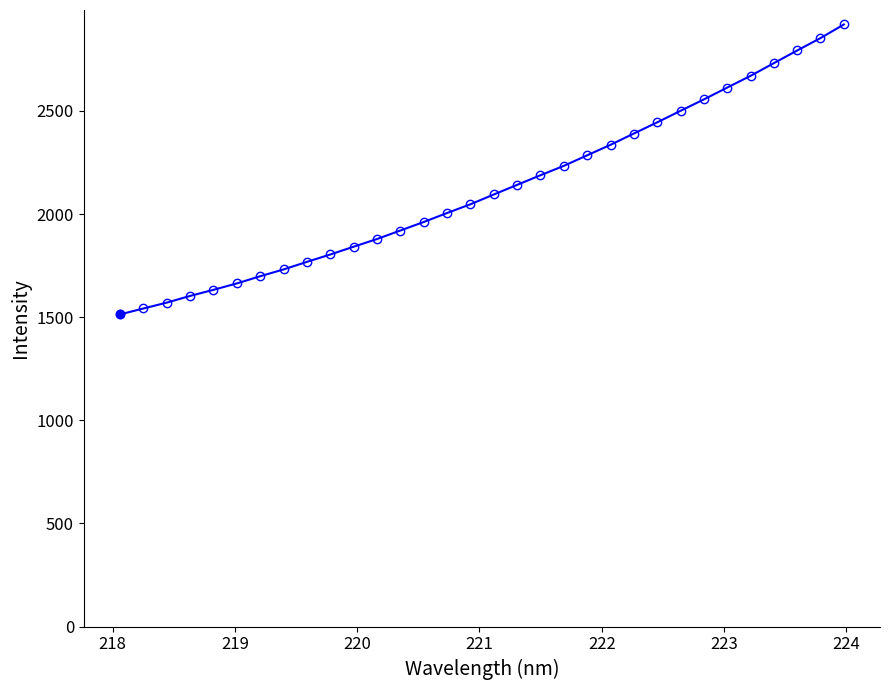

What is the greatest value displayed?

2918.8